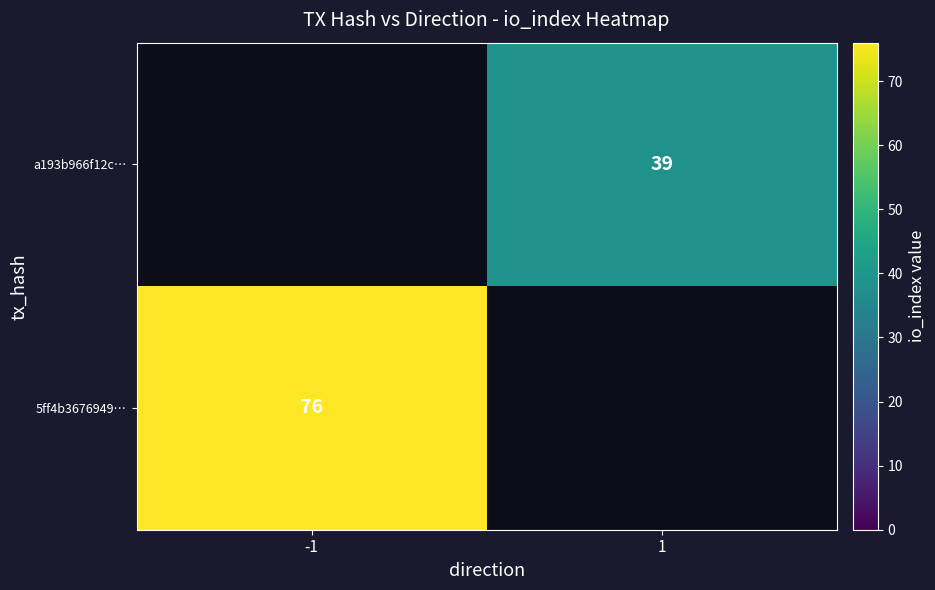

True or false: 5ff4b3676949… has a value of 76 at -1.

True